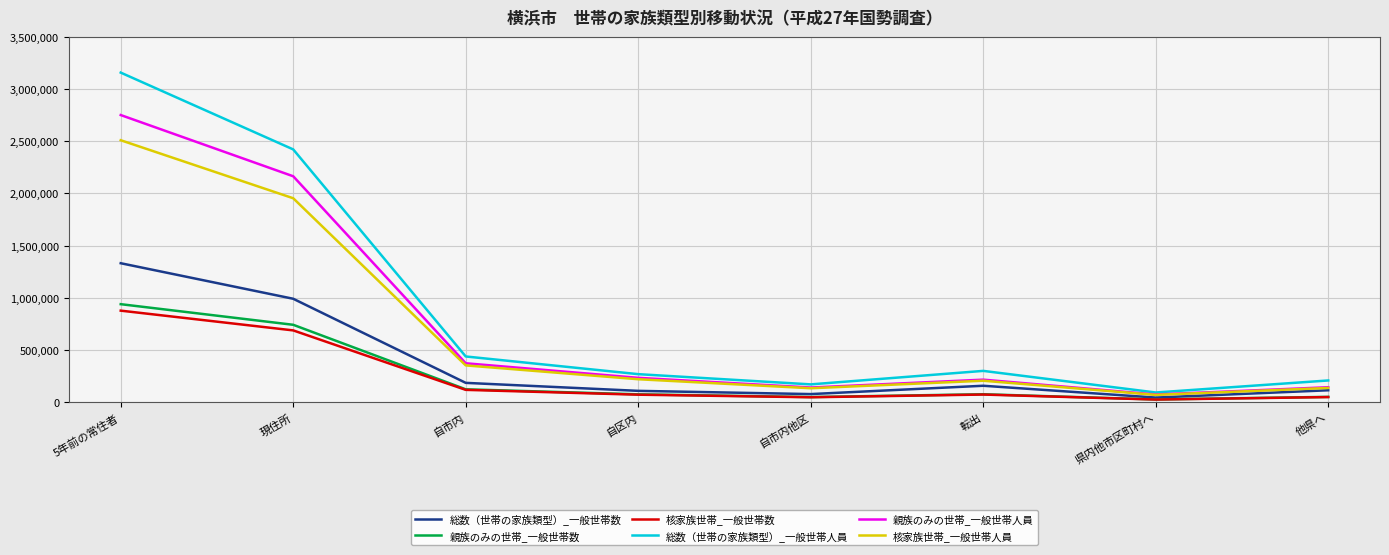

In 総数（世帯の家族類型）_一般世帯数, how many points are higher than both neighbors (excluding endpoints)?

1